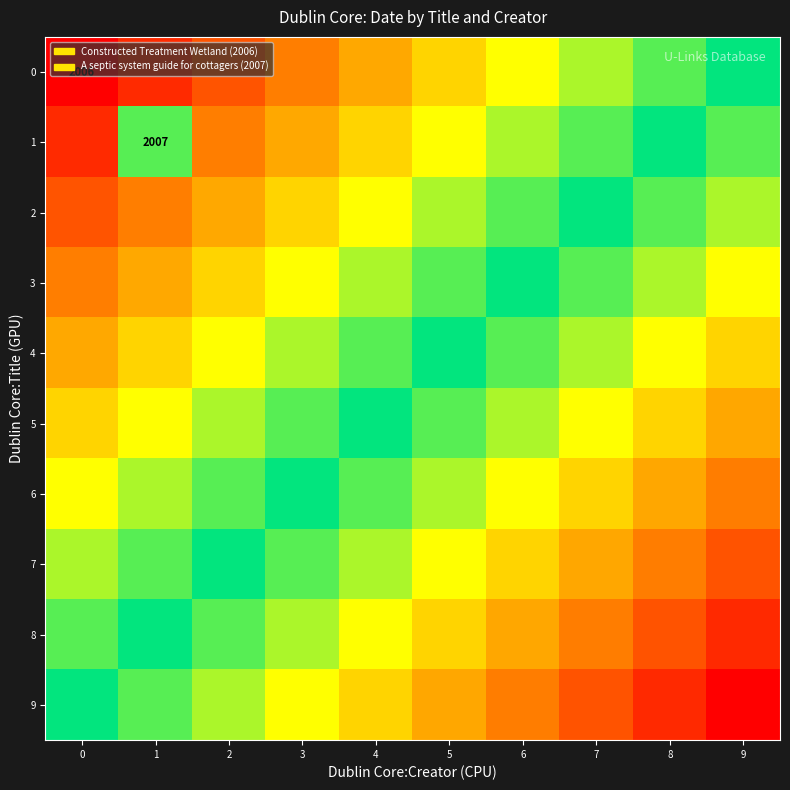

The value of row_9 at 9 is 1.8. True or false?

False